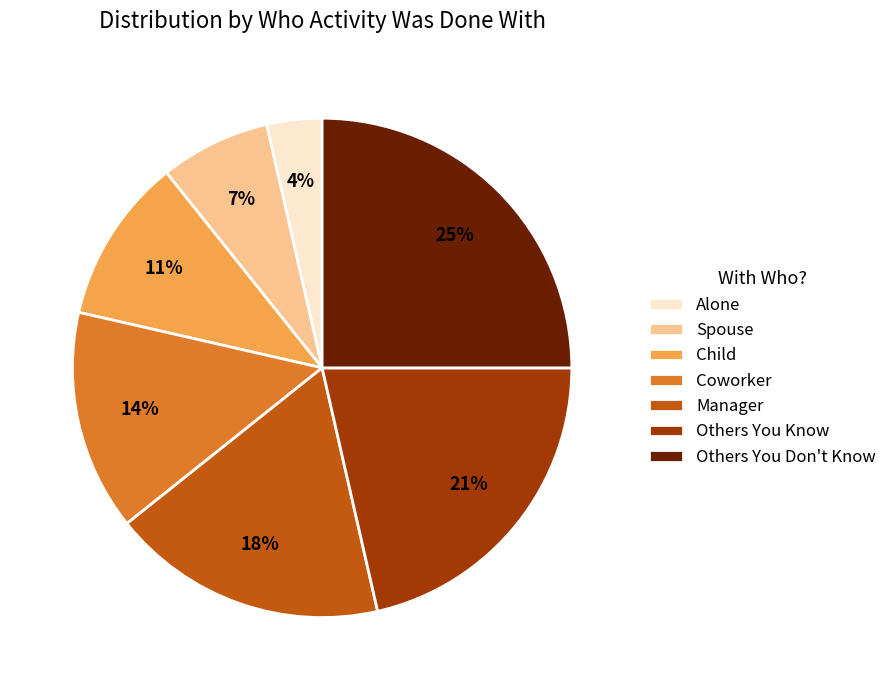

Combined, do Others You Don't Know and Alone account for over 50%?

No